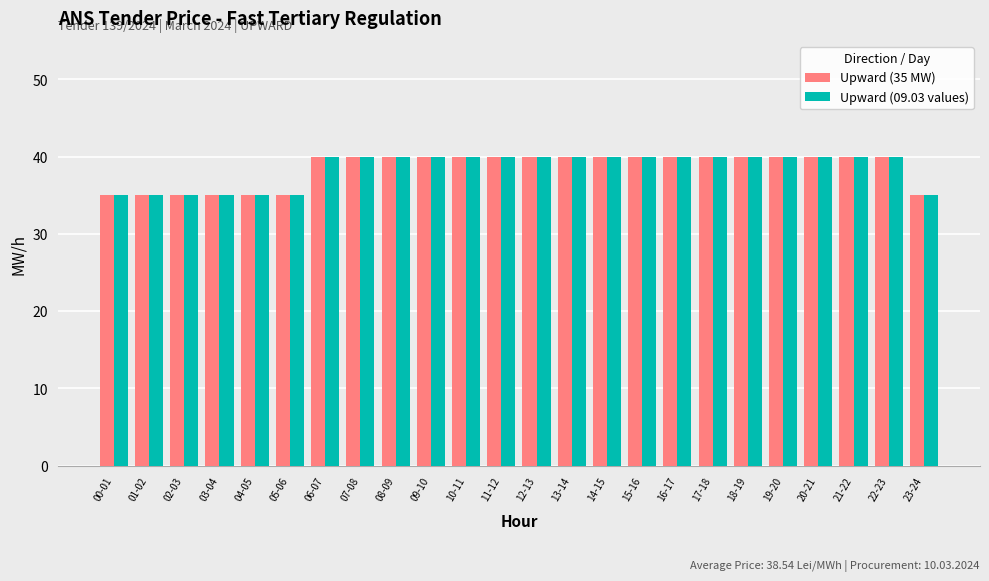

What is the sum of all Upward (09.03 values) values?

925